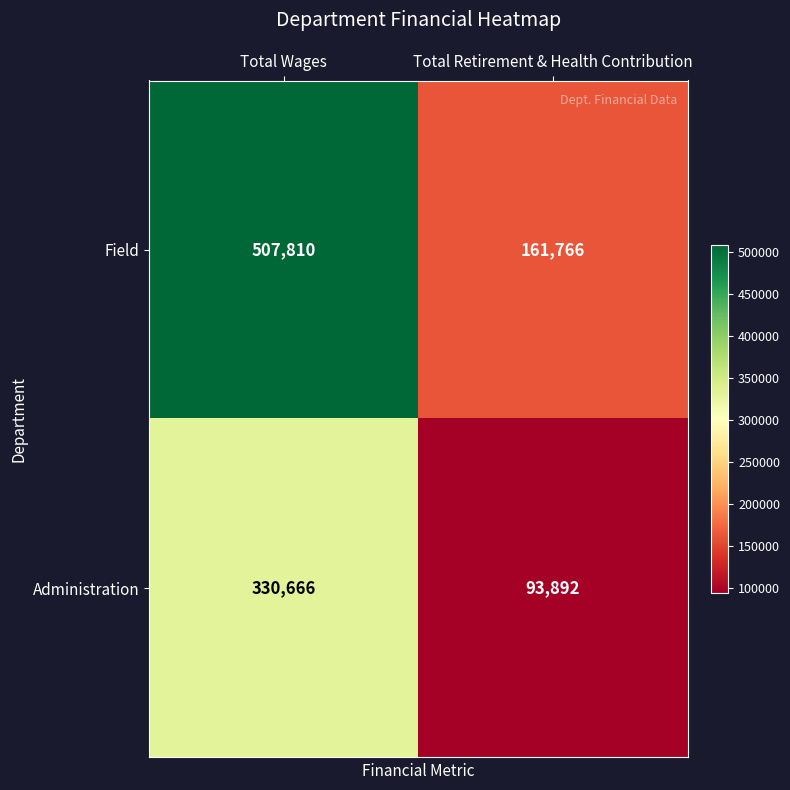

Count the number of categories in the chart.

2